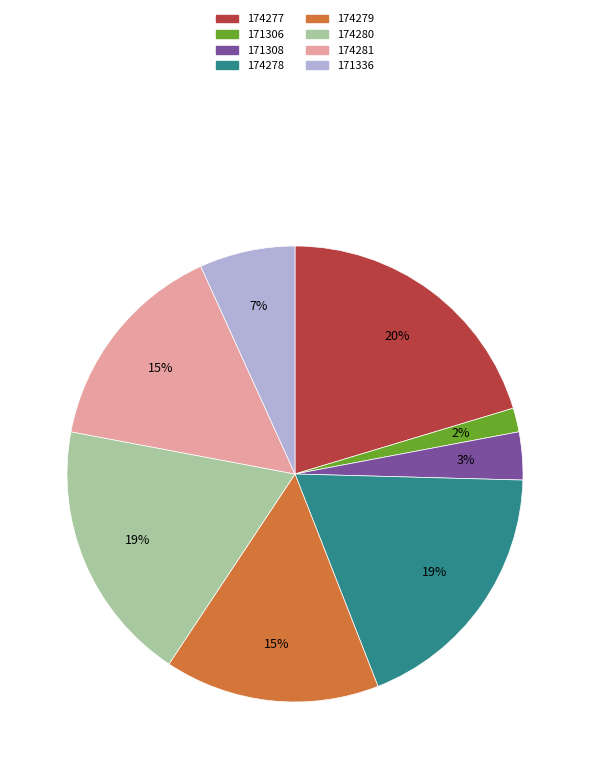

Which slice is the largest?

174277